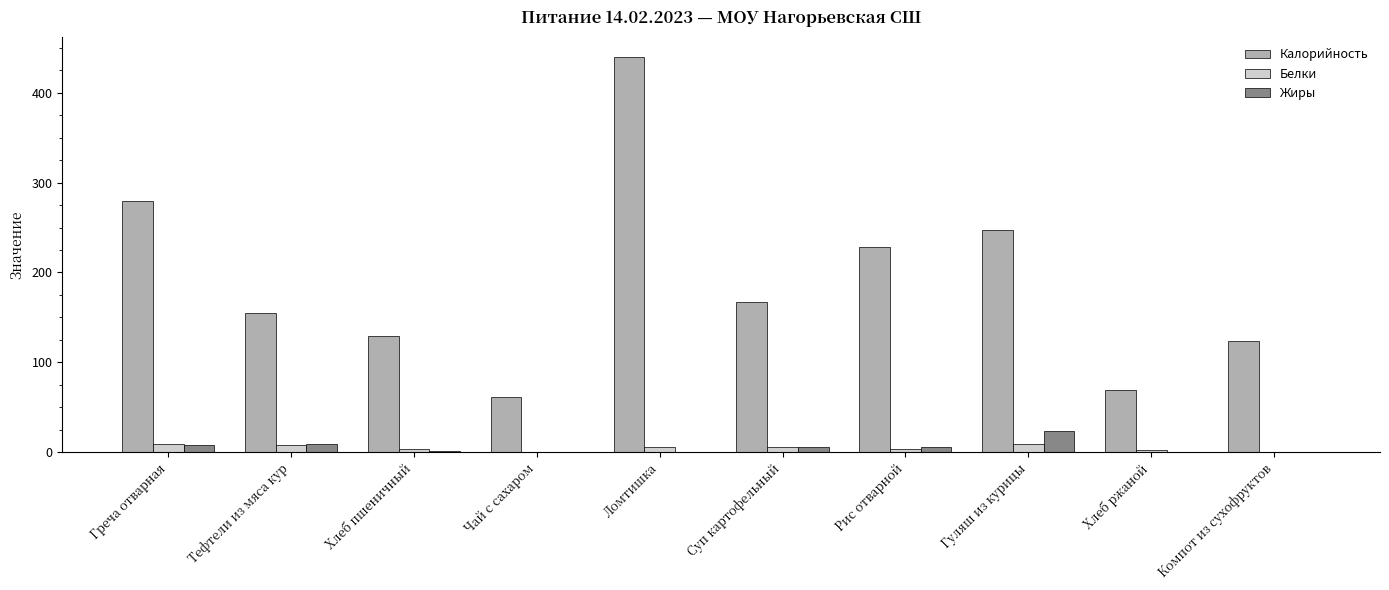

How many groups of bars are there?

10